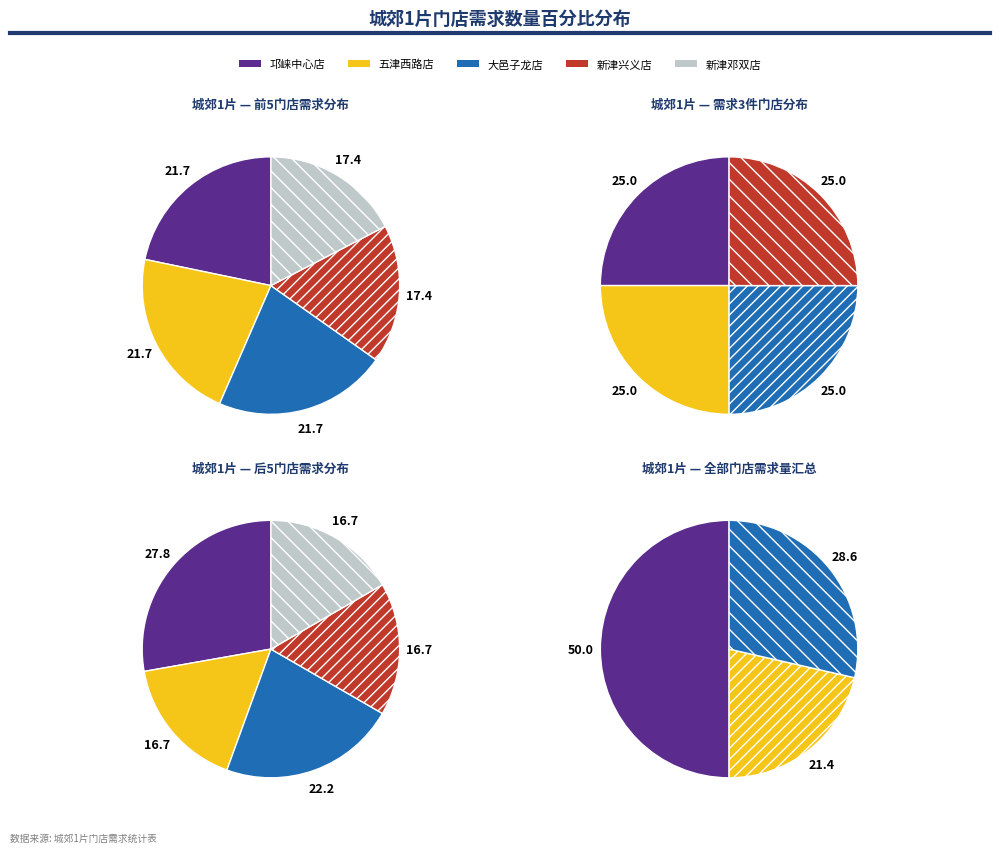

Is there any slice that represents more than half of the pie?

No